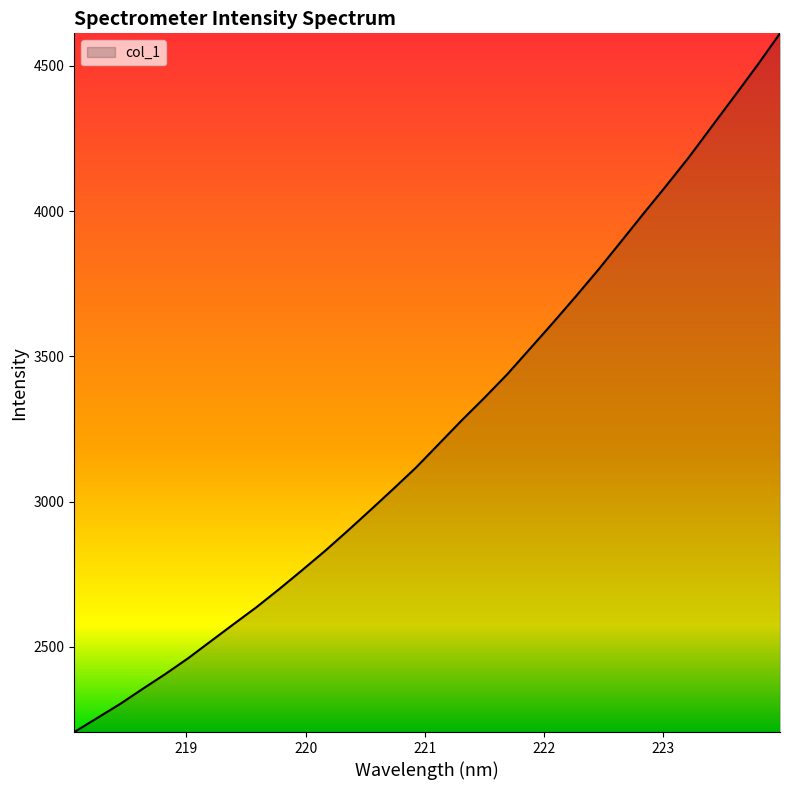

What is the difference between the maximum and minimum values?

2404.9